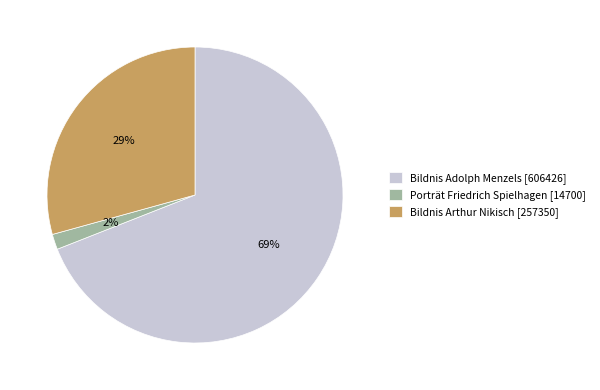

To the nearest percent, what portion does Porträt Friedrich Spielhagen represent?

2%